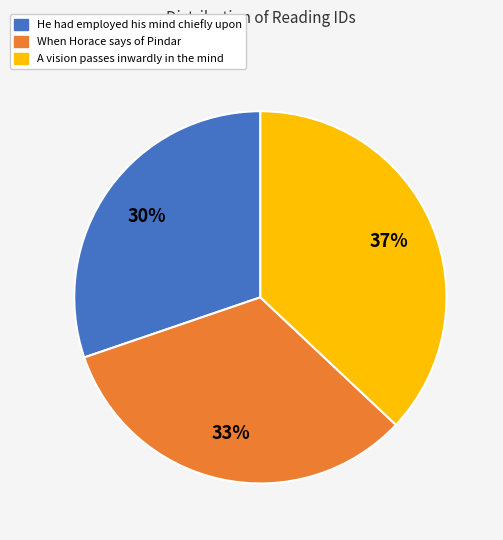

Is it true that When Horace says of Pindar is 20% of the pie?

False